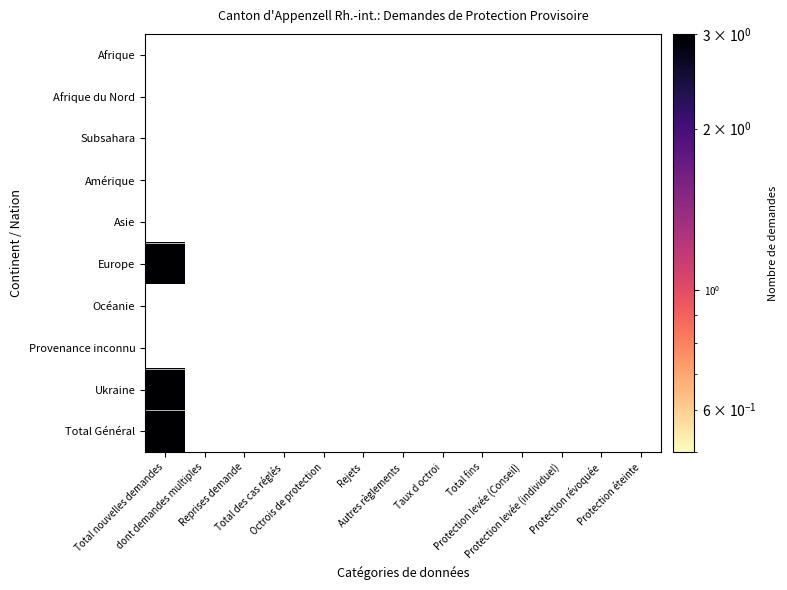

Between Autres règlements and Total nouvelles demandes, which is larger?

Total nouvelles demandes